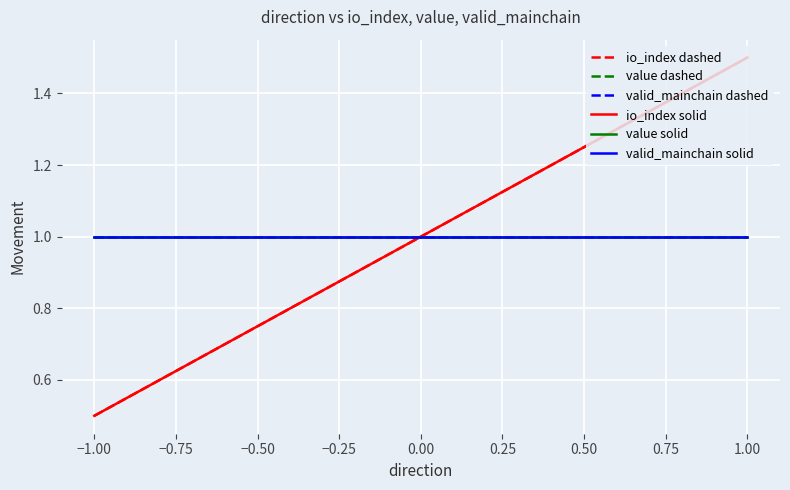

The value dashed series shows 1.0 at 1.00. True or false?

True